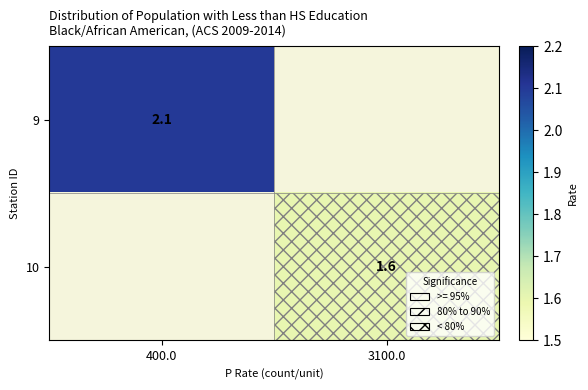

Rank the series at 3100.0 from lowest to highest value.

9, 10